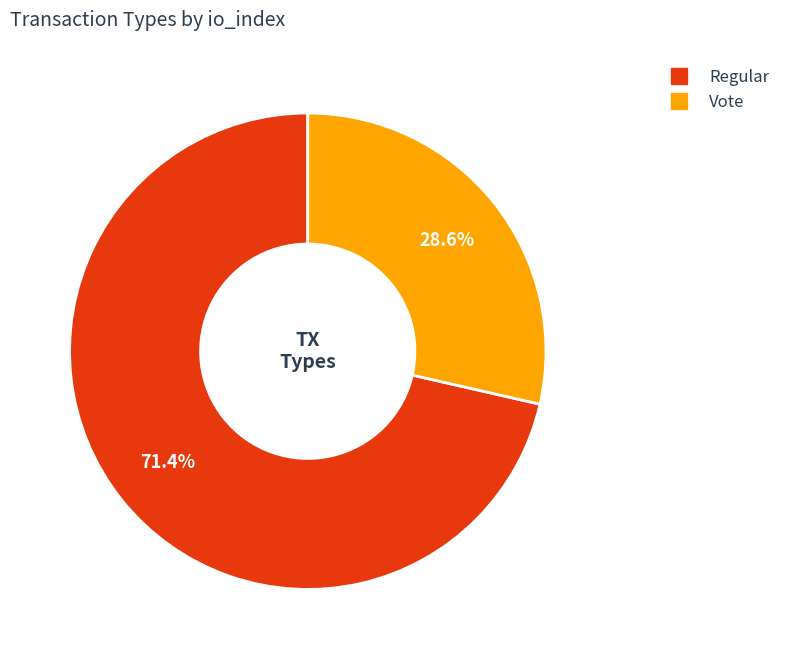

Combined, what portion of the pie is Regular and Vote?

100.0%